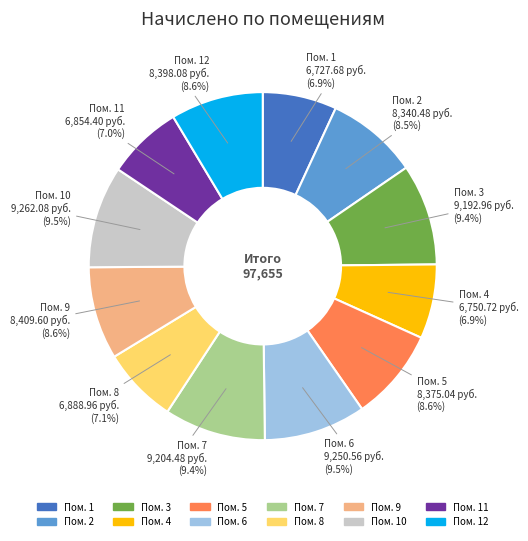

Is Пом. 1 the majority of the pie?

No